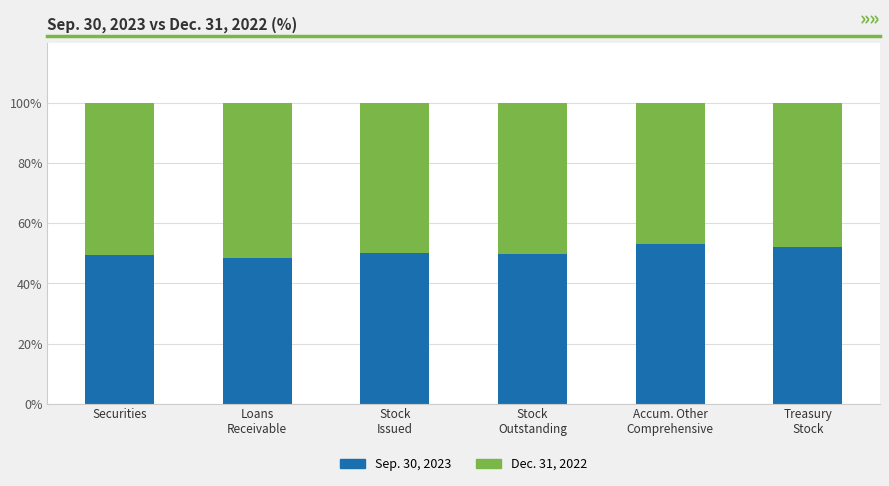

What is the difference between the second highest and second lowest values in the Sep. 30, 2023 series?

2.6